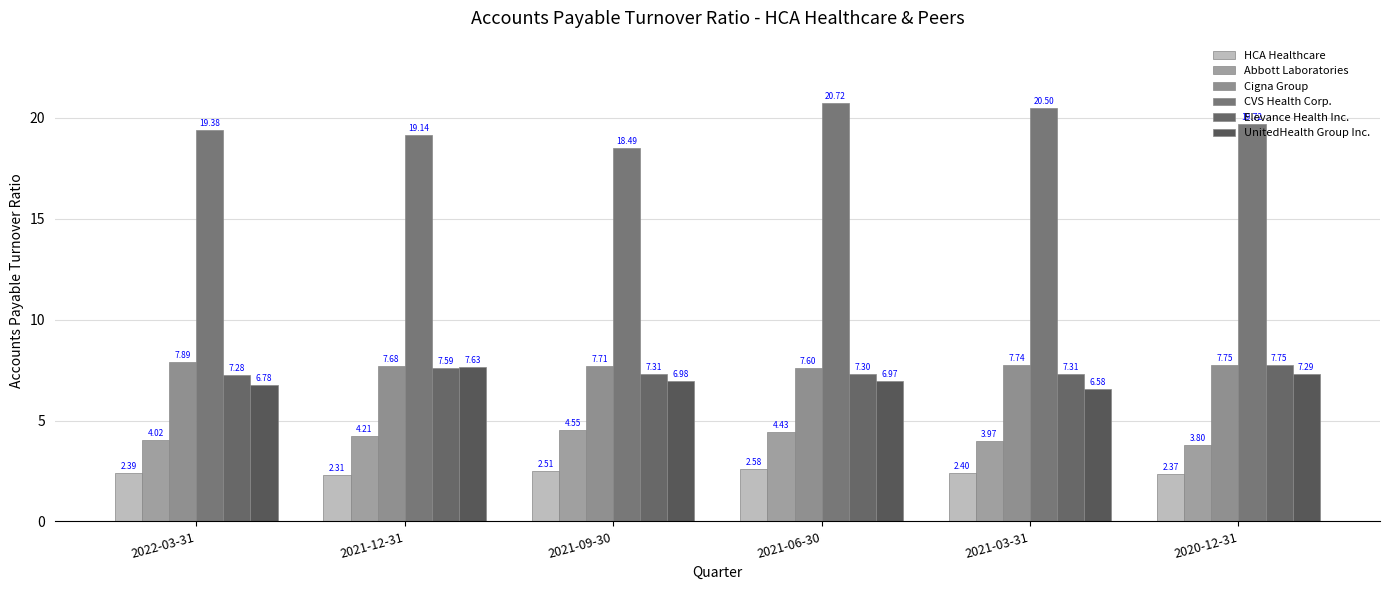

Which category has the lowest value in the Cigna Group series?

2021-06-30